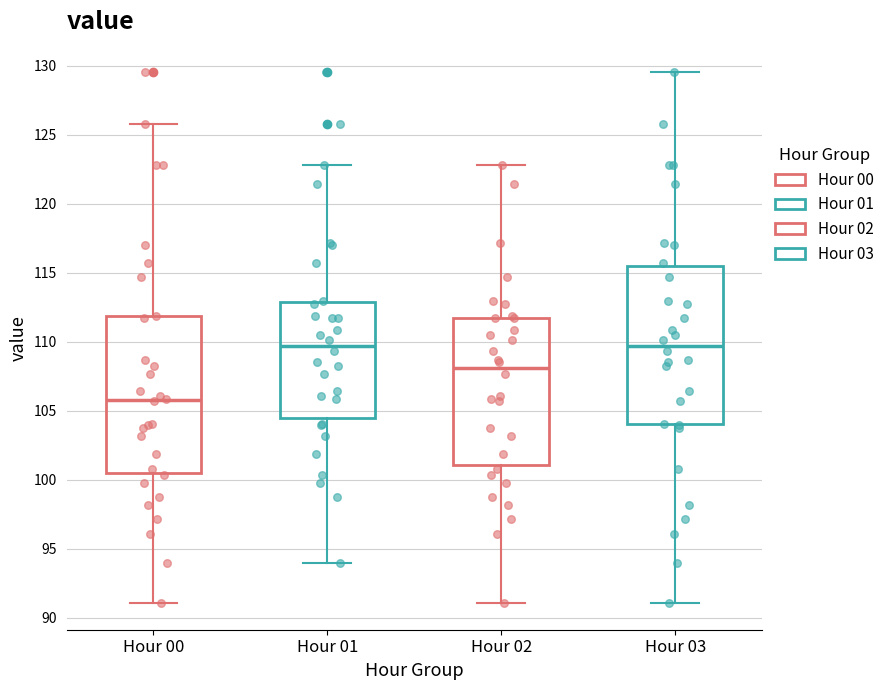

Where does the upper whisker of the box for Hour 01 end on the y-axis? The values are not printed on the chart, so give them approximately, as read against the axis.

123.0